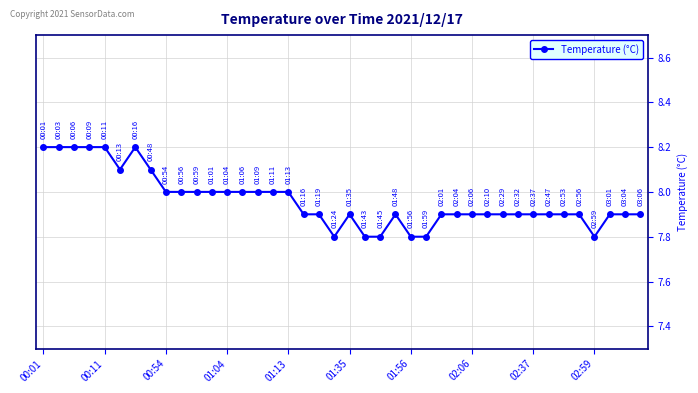

What is the average value?

8.0